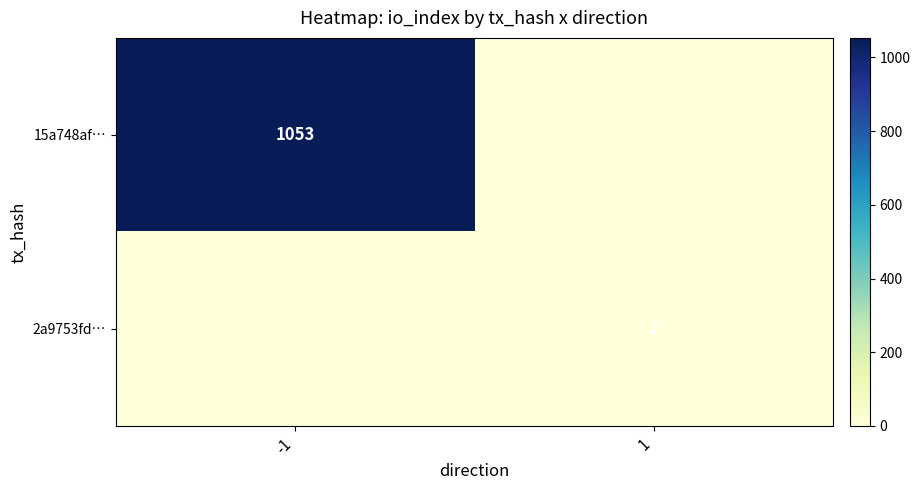

The value of 15a748af… at -1 is 1053. True or false?

True